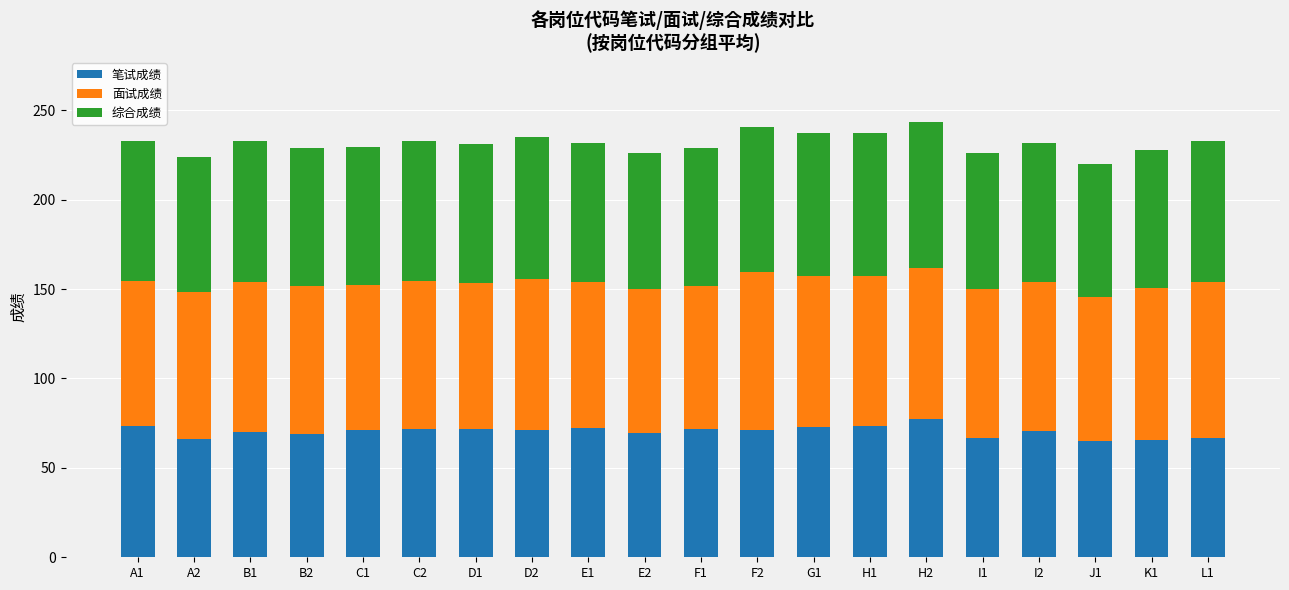

What is the total value across all series at D2?

235.1